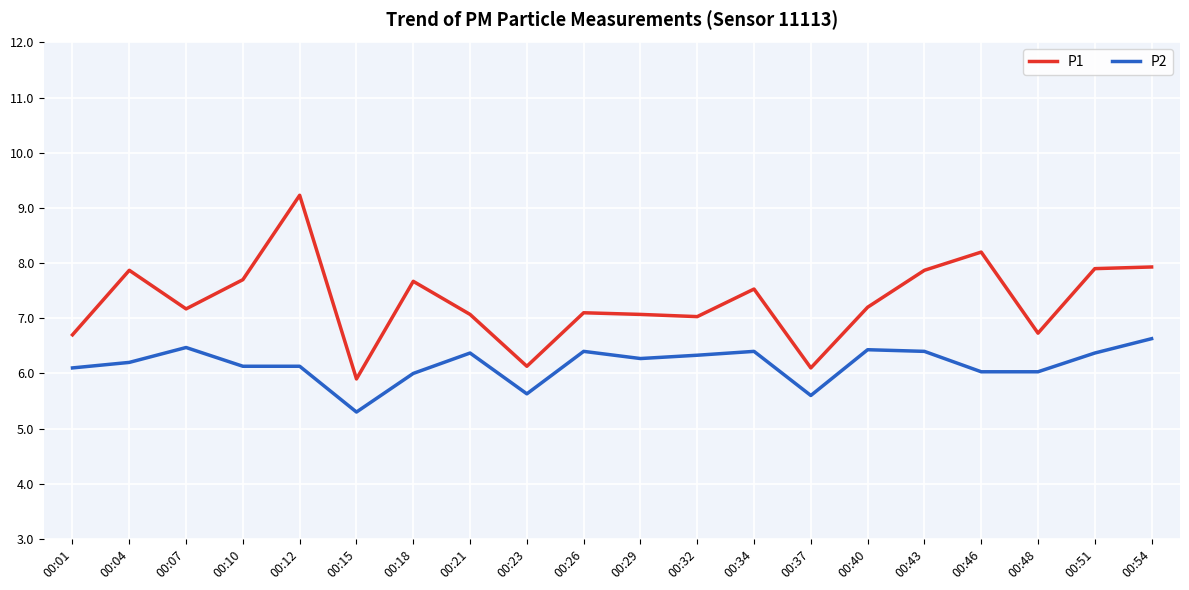

The P2 series shows 6.1 at 00:10. True or false?

True